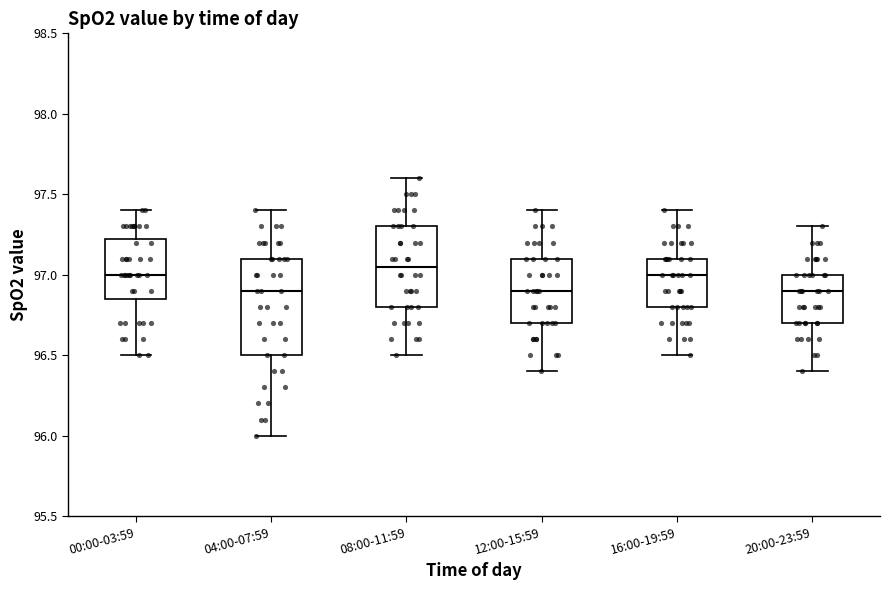

Reading left to right, transcribe this box plot: for each box, give where its median line is, the range the box spans, and where its two whiskers end, as read against the y-axis. The values are not printed on the chart, so give them approximately, as read against the axis.

00:00-03:59: median 97.00, box 96.85 to 97.25, whiskers 96.50 to 97.40
04:00-07:59: median 96.90, box 96.50 to 97.10, whiskers 96.00 to 97.40
08:00-11:59: median 97.05, box 96.80 to 97.30, whiskers 96.50 to 97.60
12:00-15:59: median 96.90, box 96.70 to 97.10, whiskers 96.40 to 97.40
16:00-19:59: median 97.00, box 96.80 to 97.10, whiskers 96.50 to 97.40
20:00-23:59: median 96.90, box 96.70 to 97.00, whiskers 96.40 to 97.30